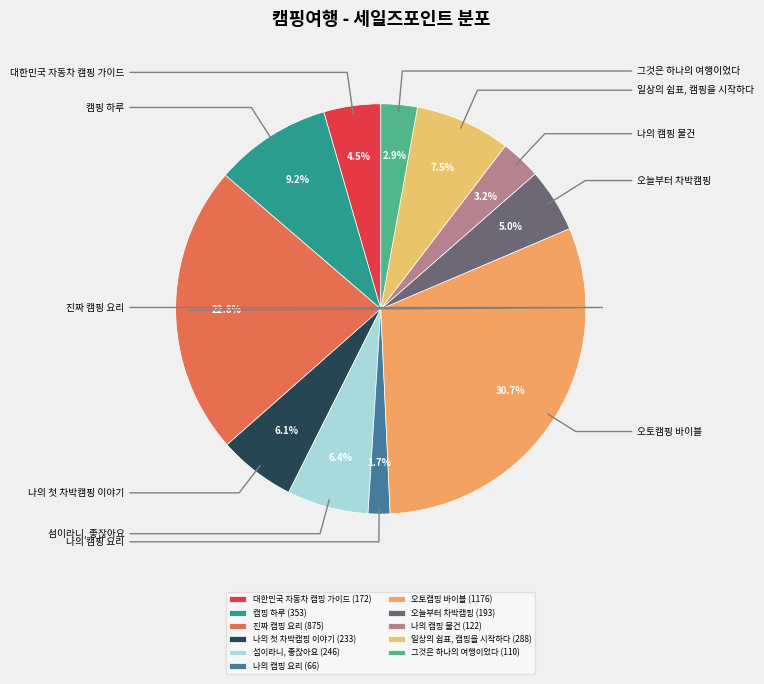

Which slice is the smallest?

나의 캠핑 요리